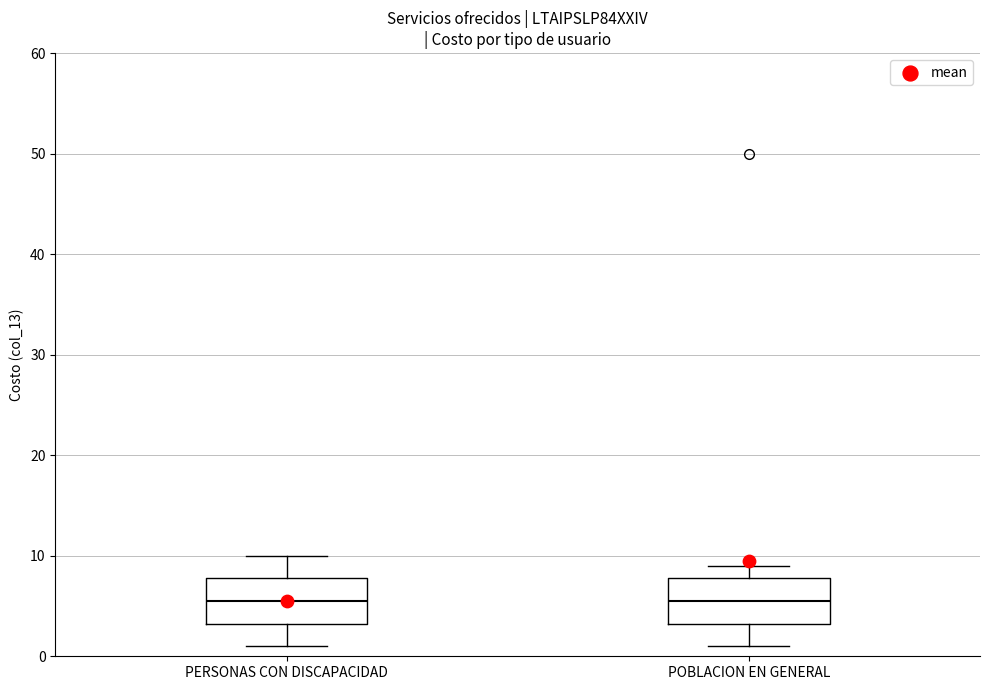

Where is the lower edge of the box for POBLACION EN GENERAL on the y-axis? The values are not printed on the chart, so give them approximately, as read against the axis.

3